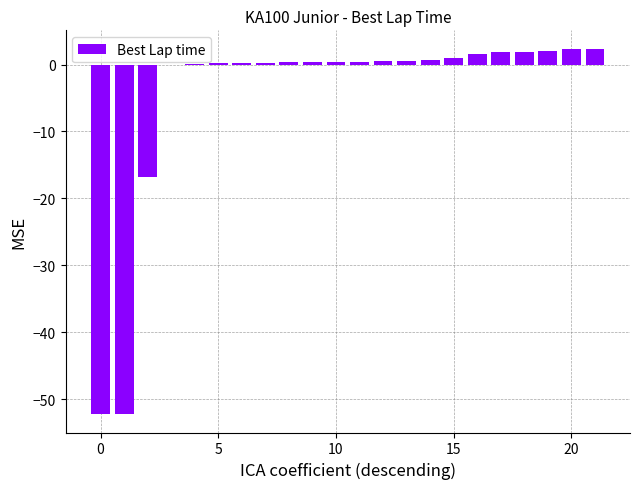

How many data points does each series have?

22